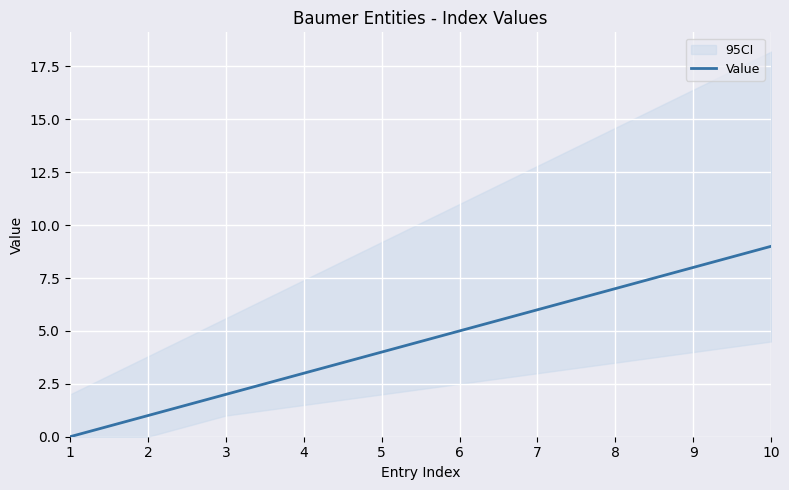

How many values are above zero?

9